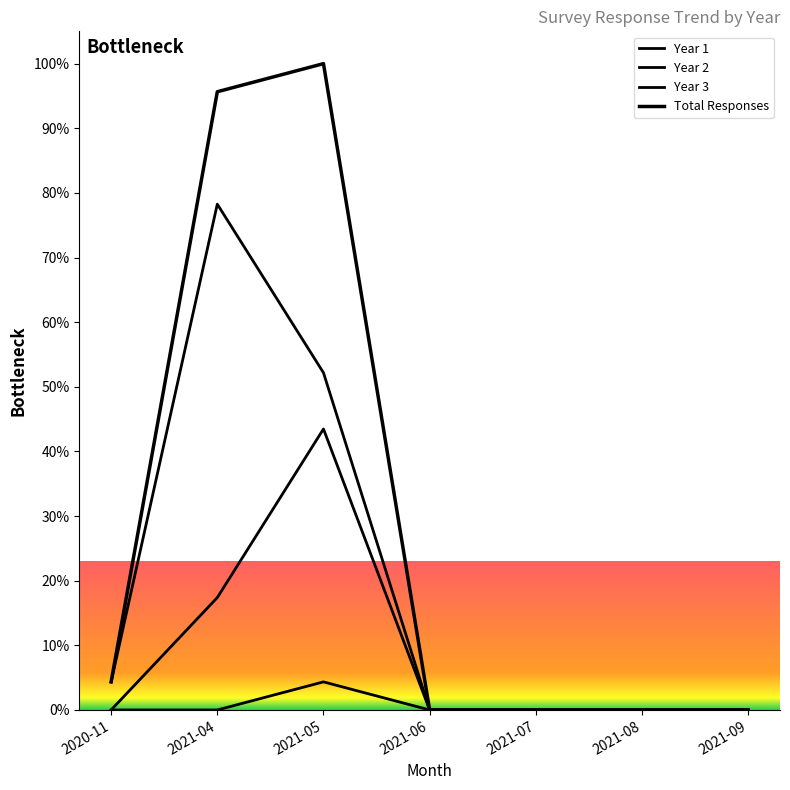

How many lines are shown in the chart?

4